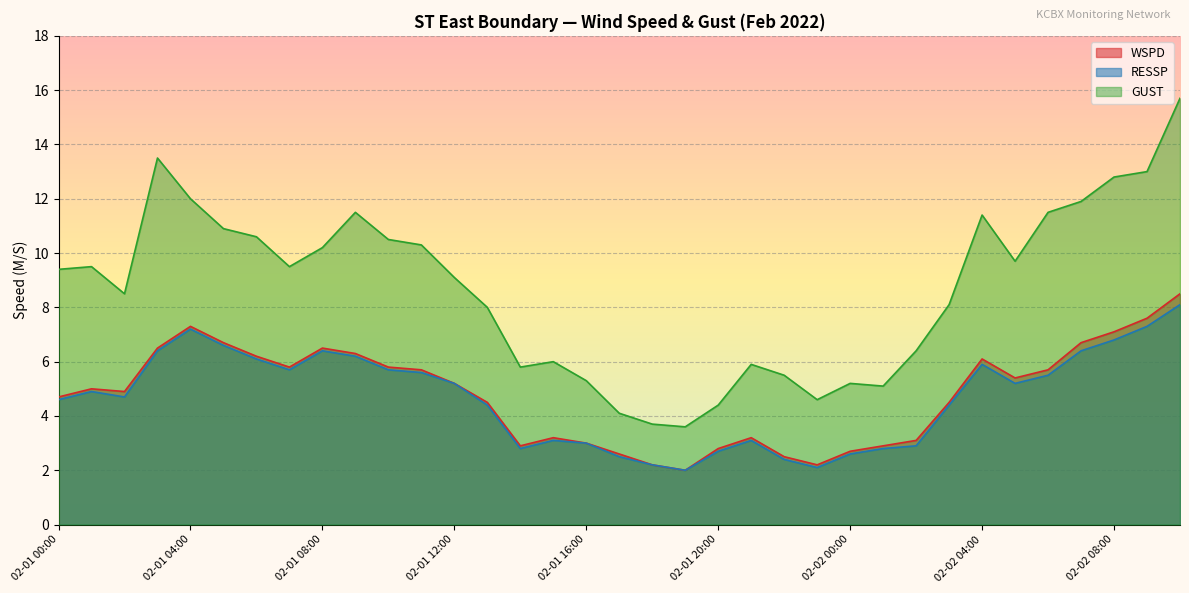

True or false: WSPD and GUST cross at least once.

False